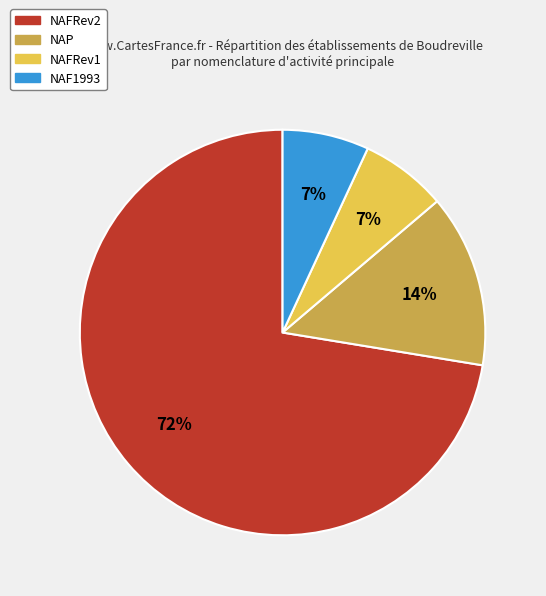

Is the sum of NAFRev1 and NAFRev2 greater than half?

Yes